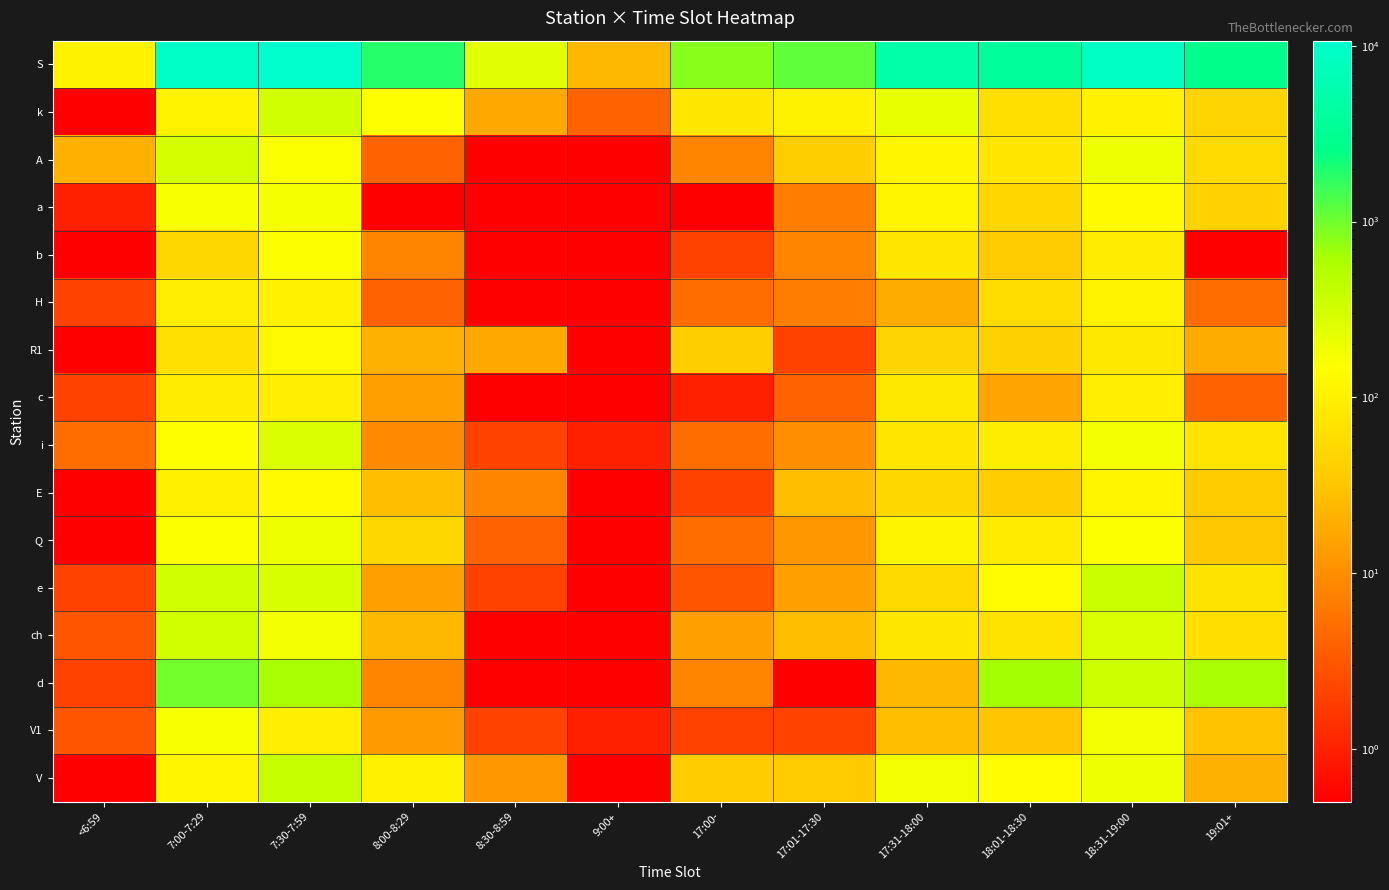

At how many categories does at least one series exceed 3814?

4